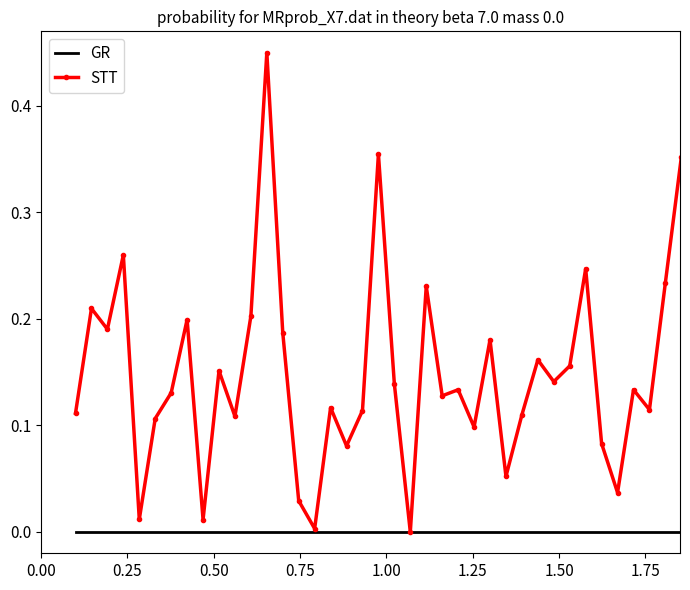

Which series has the largest total across all categories?

STT